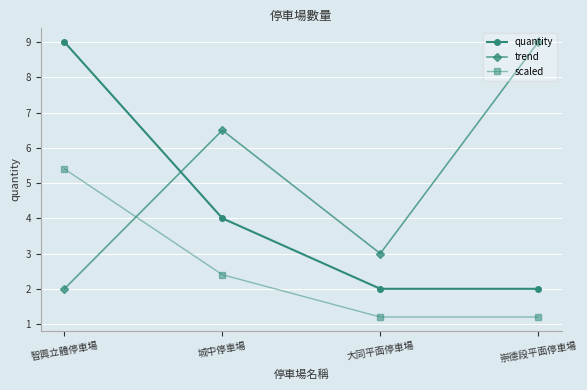

What is the label of the 2nd point from the left?

城中停車場